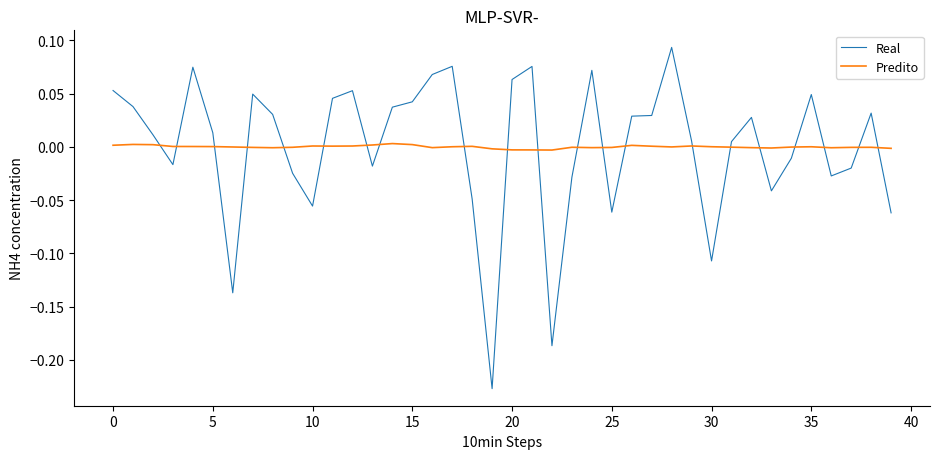

In Real, how many points are lower than both neighbors (excluding endpoints)?

10